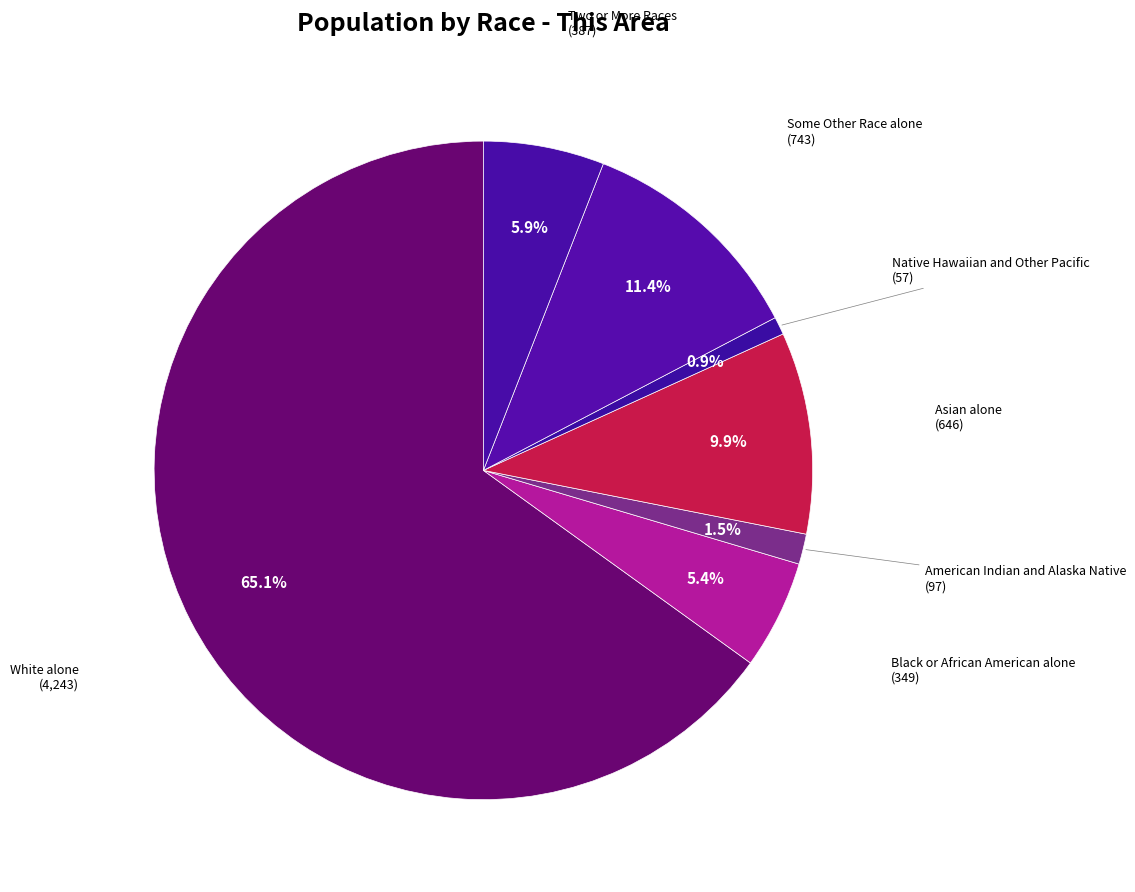

Count the number of slices in the pie.

7